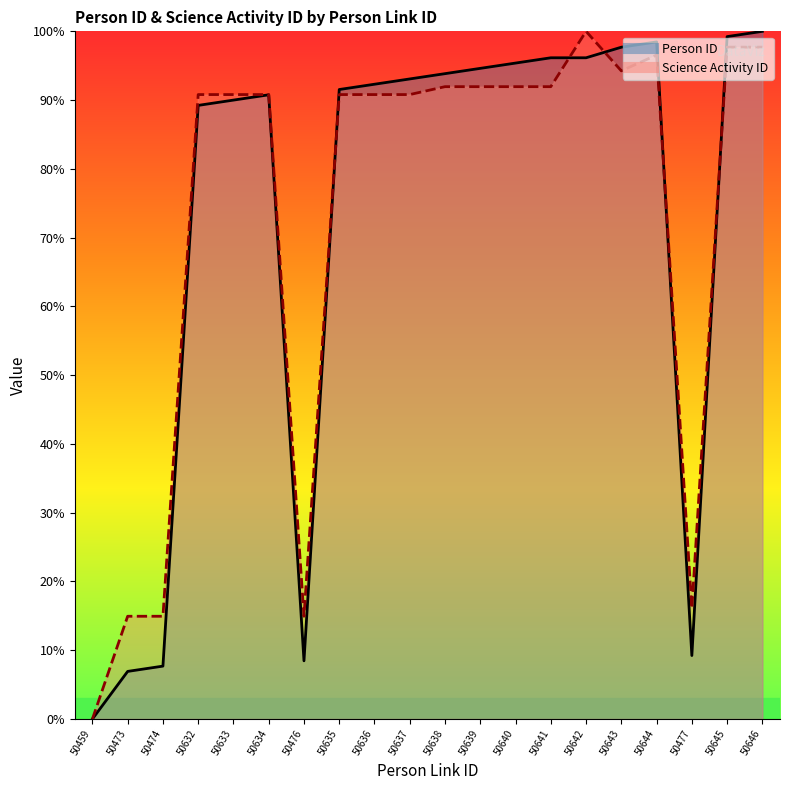

Between 50644 and 50642, which is larger?

50644